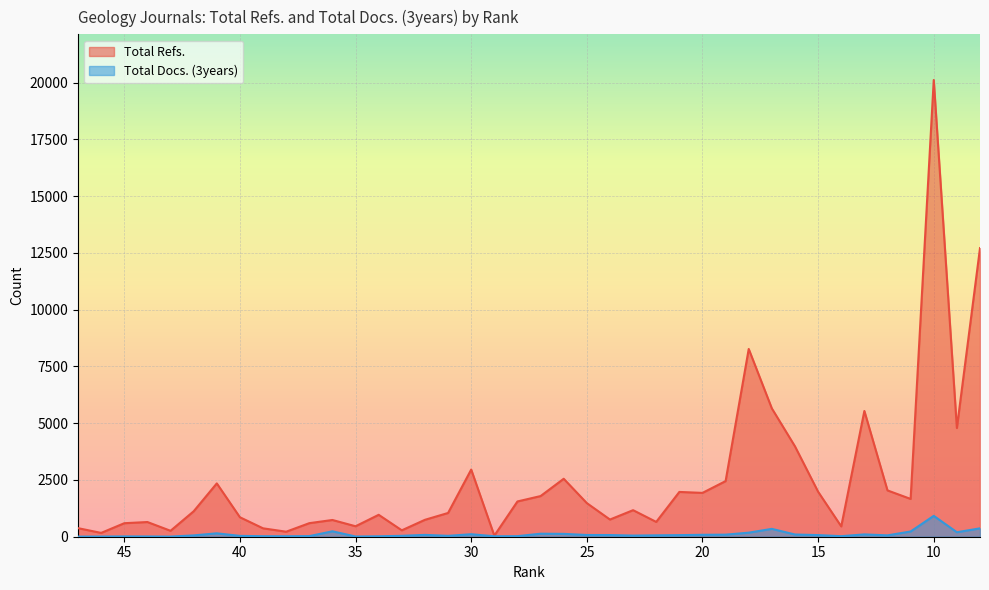

Which series has the largest total across all categories?

Total Refs.